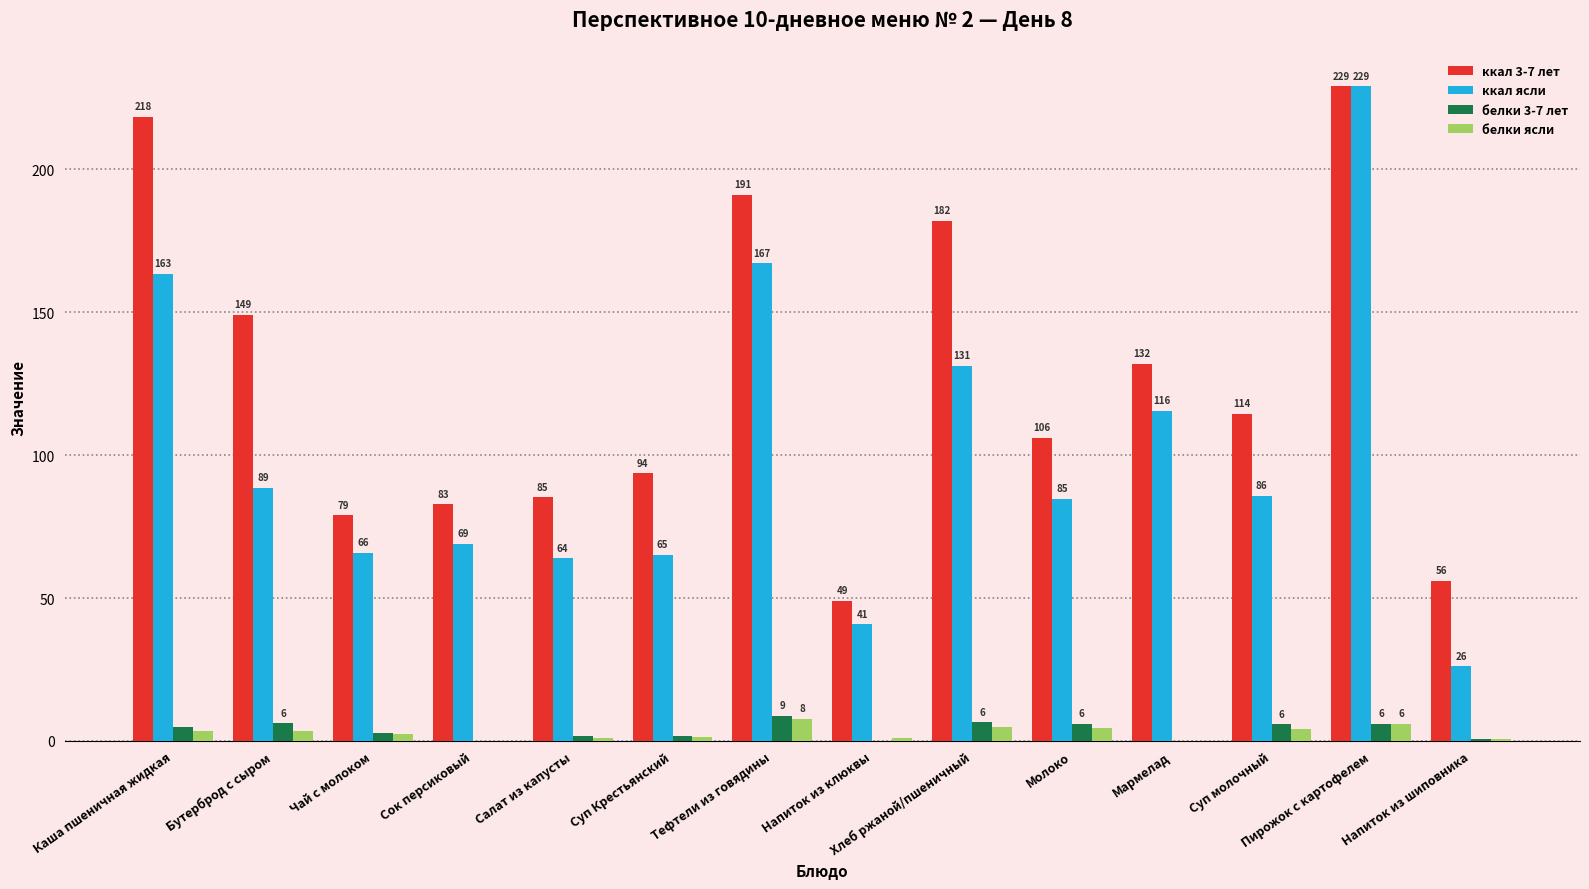

Which series changed the most between Молоко and Пирожок с картофелем?

ккал ясли